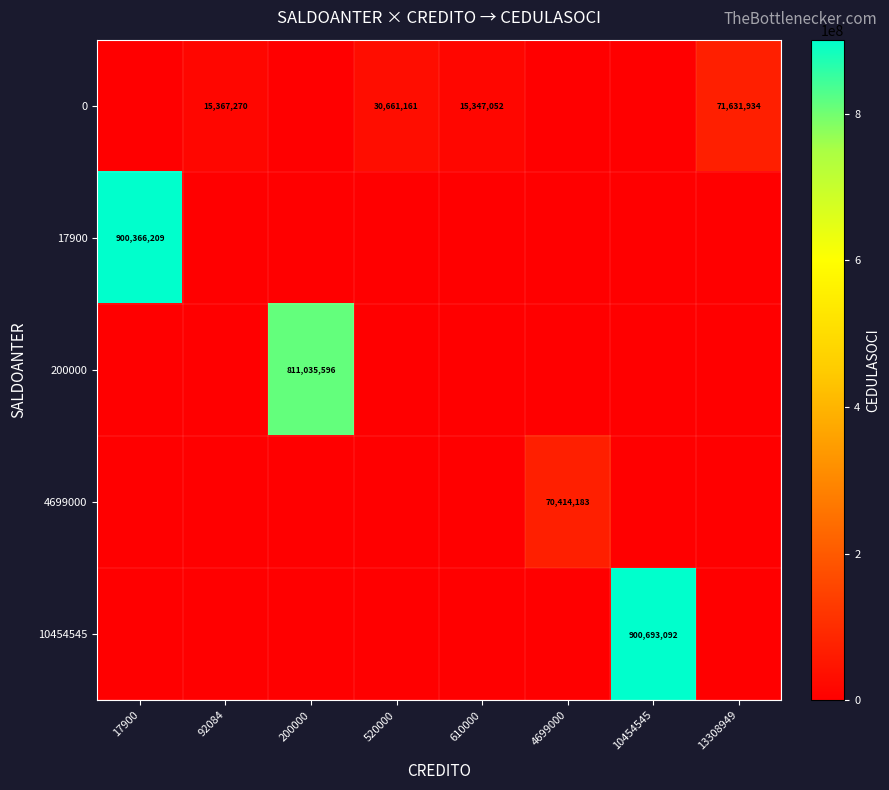

The value of 0 at 520000 is 9928278. True or false?

False